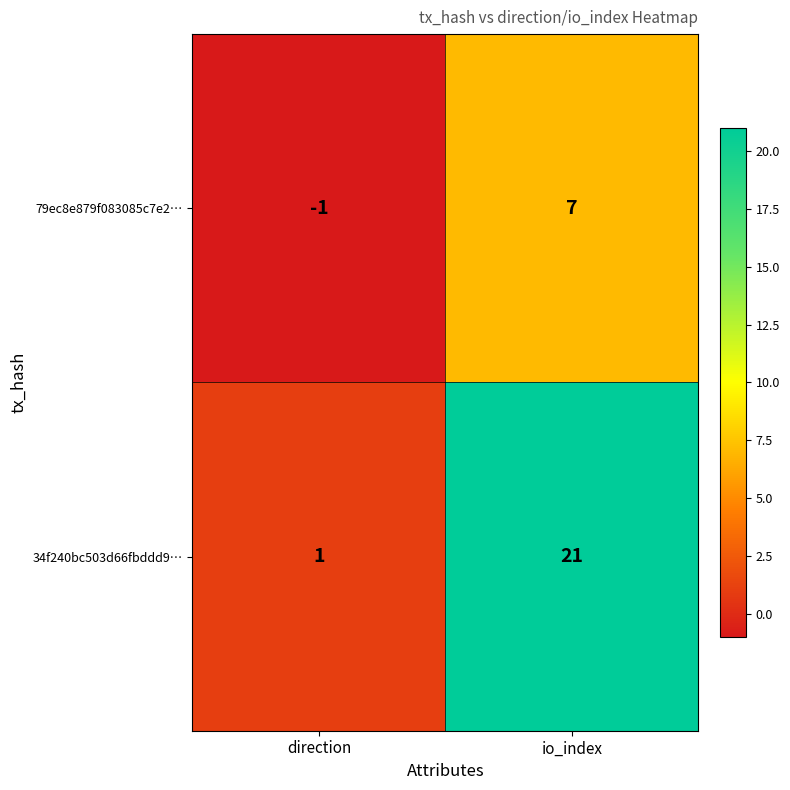

Which series has the largest total across all categories?

34f240bc503d66fbddd9…